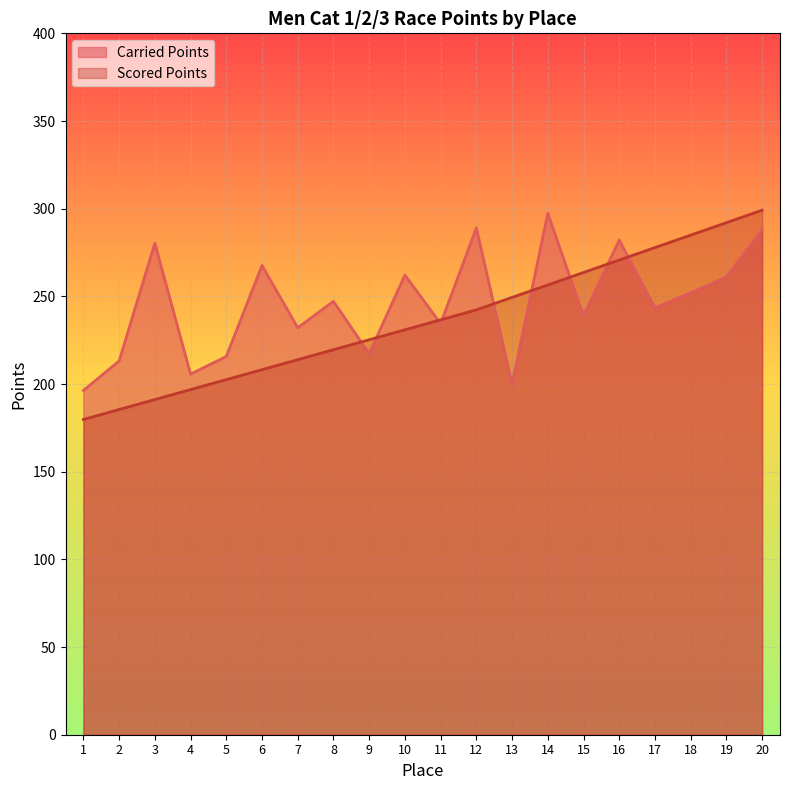

What is the average value of the Scored Points series?

236.3